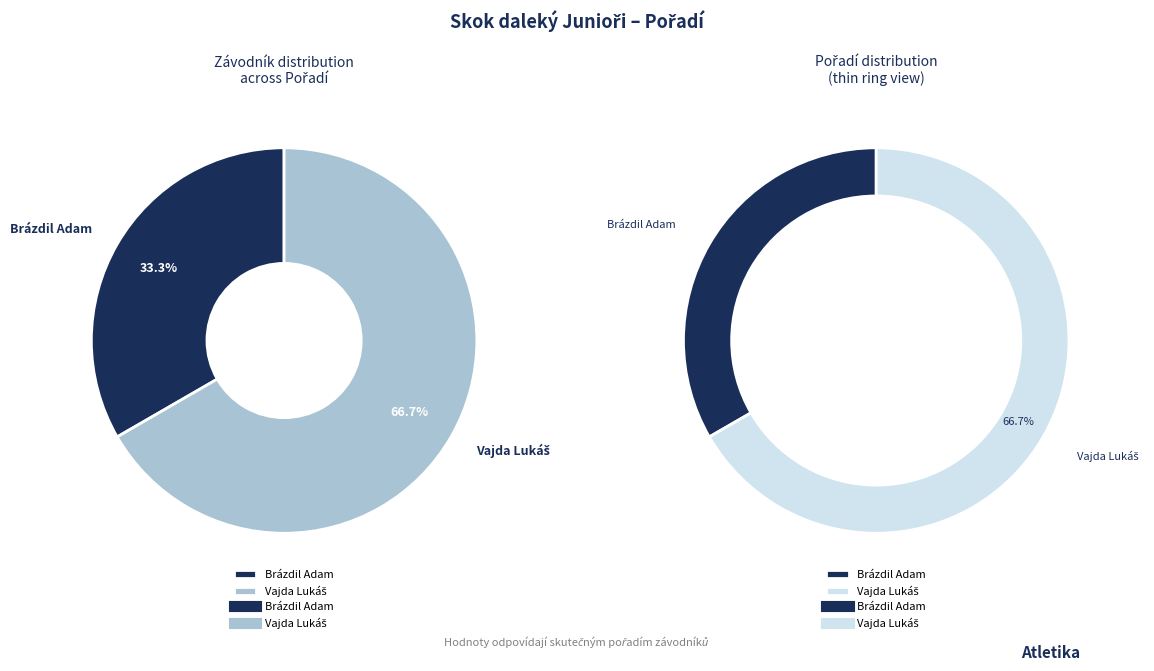

What is the smallest slice in the pie chart?

Brázdil Adam